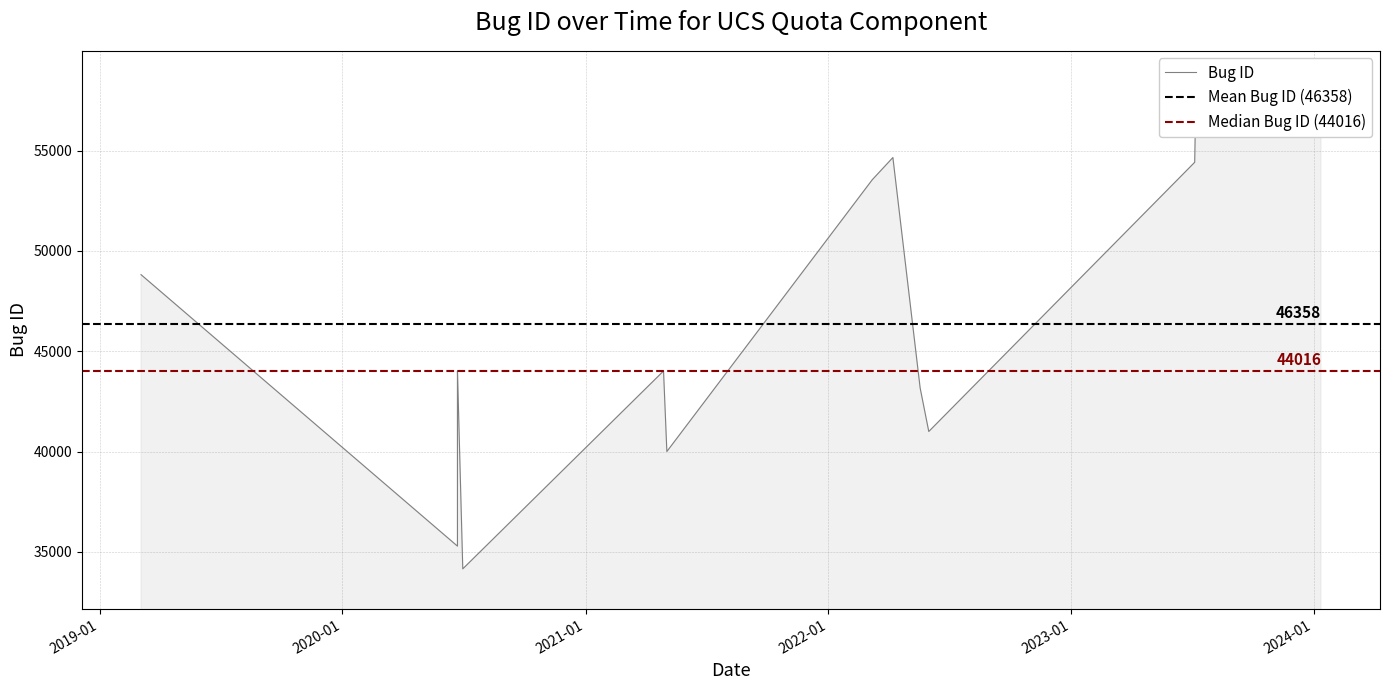

Rank the categories by value from highest to lowest.

2024-01-12, 2023-07-07, 2022-04-08, 2023-07-06, 2022-03-08, 2019-03-04, 2020-06-22, 2021-04-28, 2022-05-19, 2020-06-22, 2022-06-01, 2021-05-03, 2020-06-22, 2020-06-30